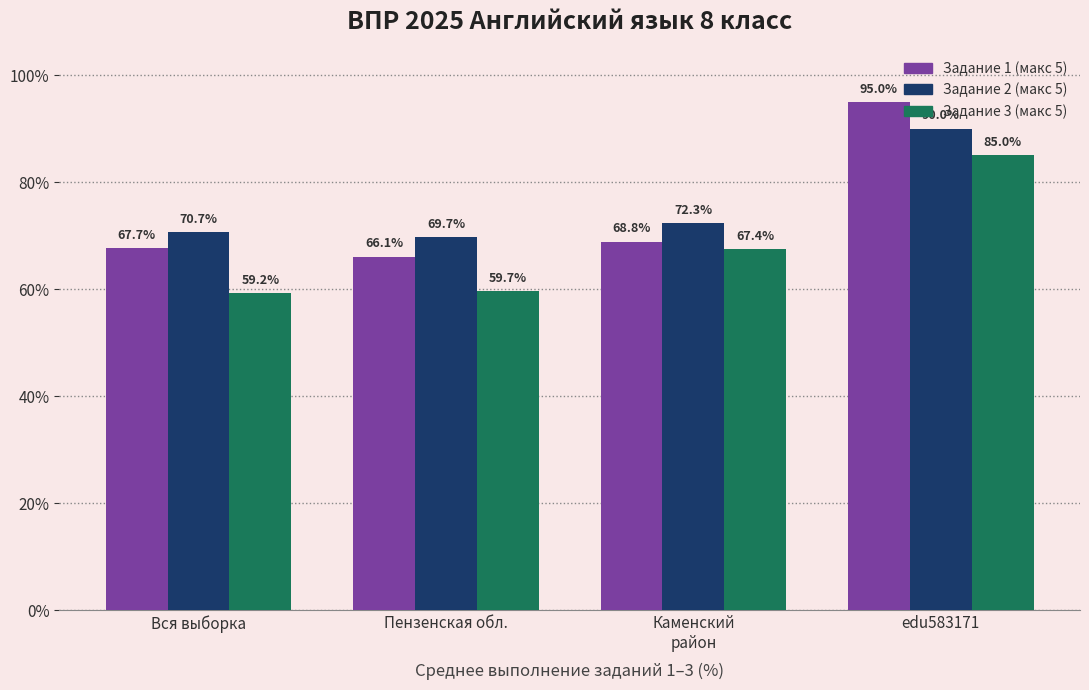

What is the sum of the Задание 1 (макс 5) values at edu583171 and Вся выборка?

162.7